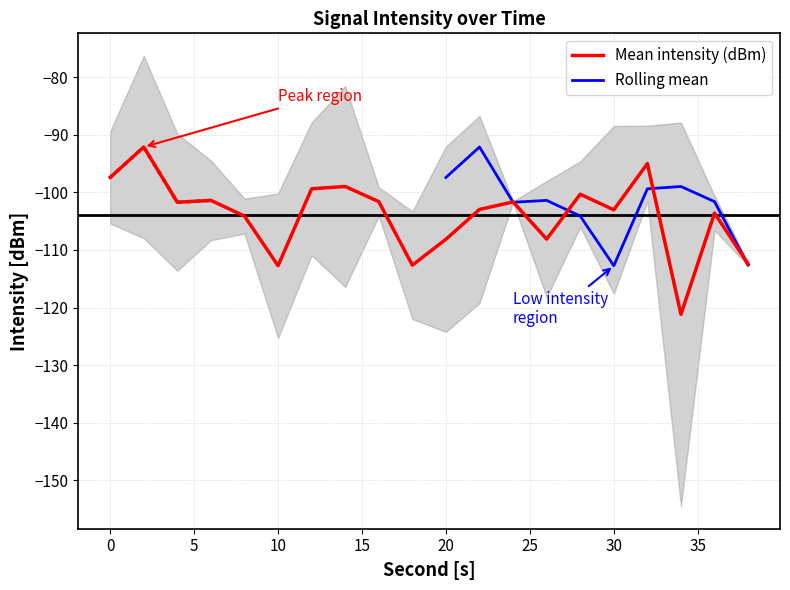

The chart shows a value of -112.6 at 18. True or false?

True